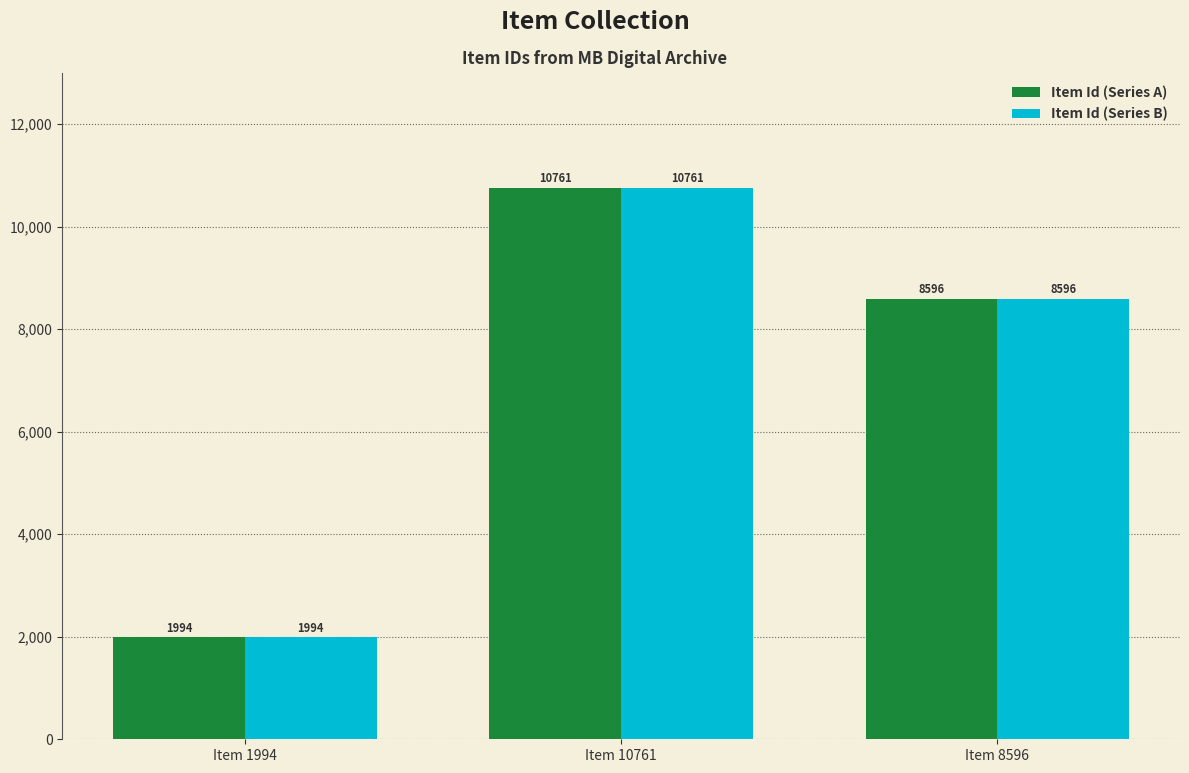

Where does the Item Id (Series A) series first go above 8596?

Item 10761